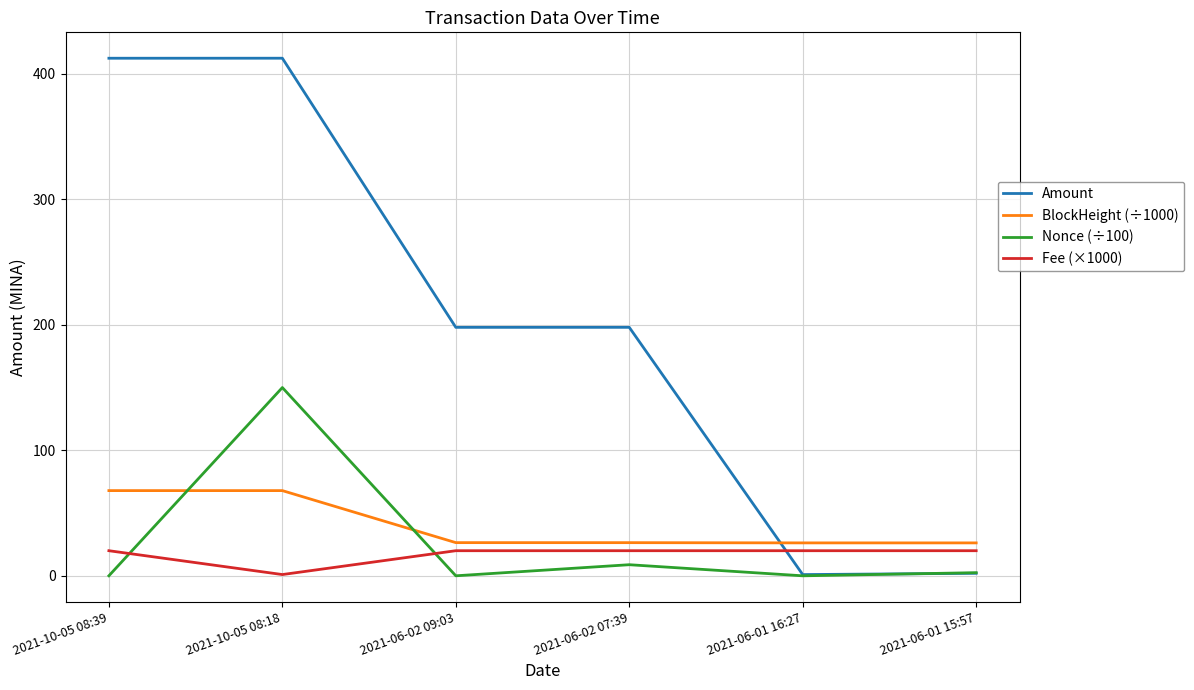

Which series has the widest spread of values?

Amount